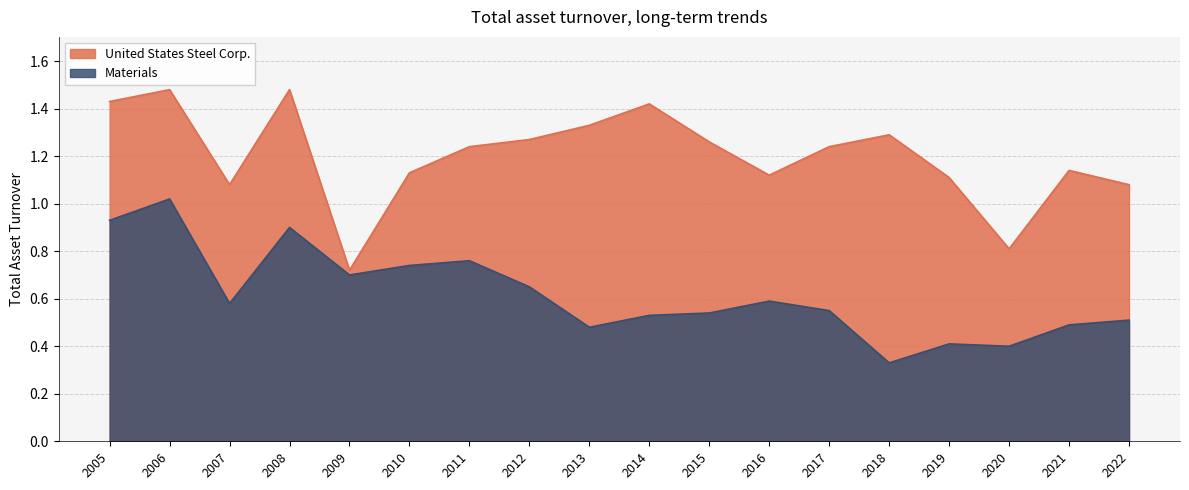

Which series has the largest total across all categories?

United States Steel Corp.